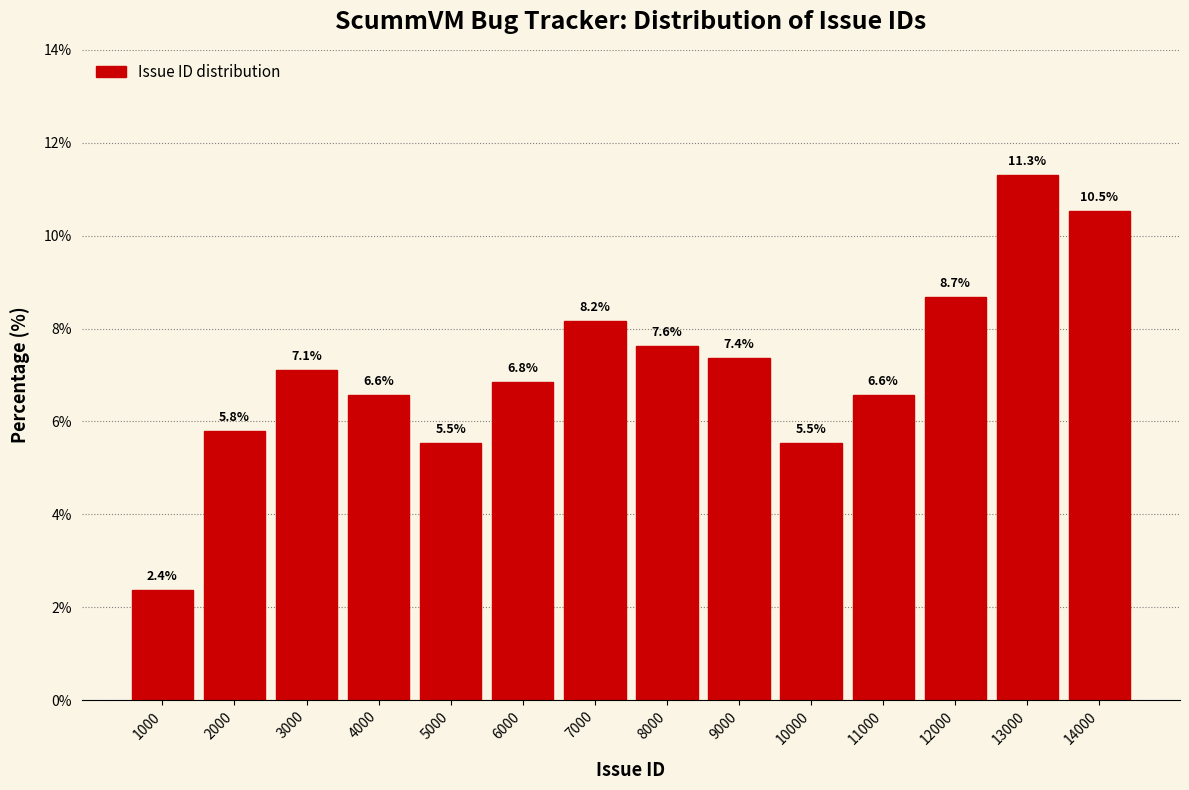

Reading left to right, transcribe all the data shown in this chart.

2.4	5.8	7.1	6.6	5.5	6.8	8.2	7.6	7.4	5.5	6.6	8.7	11.3	10.5